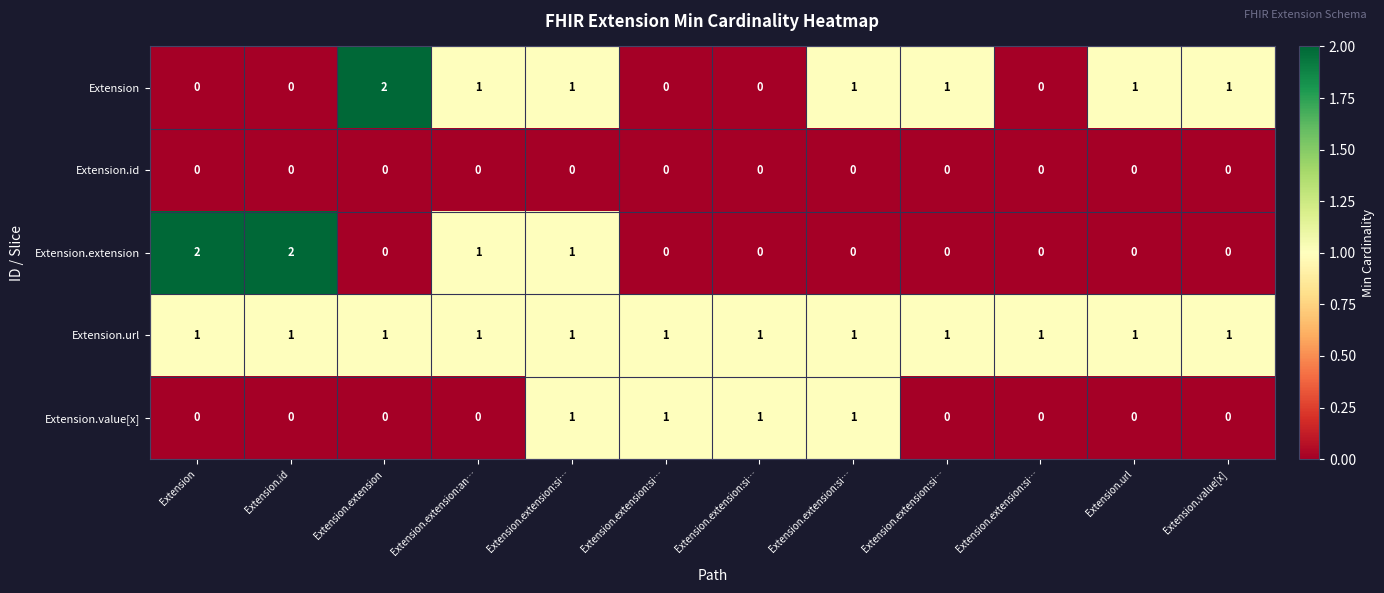

How many data points does each series have?

12